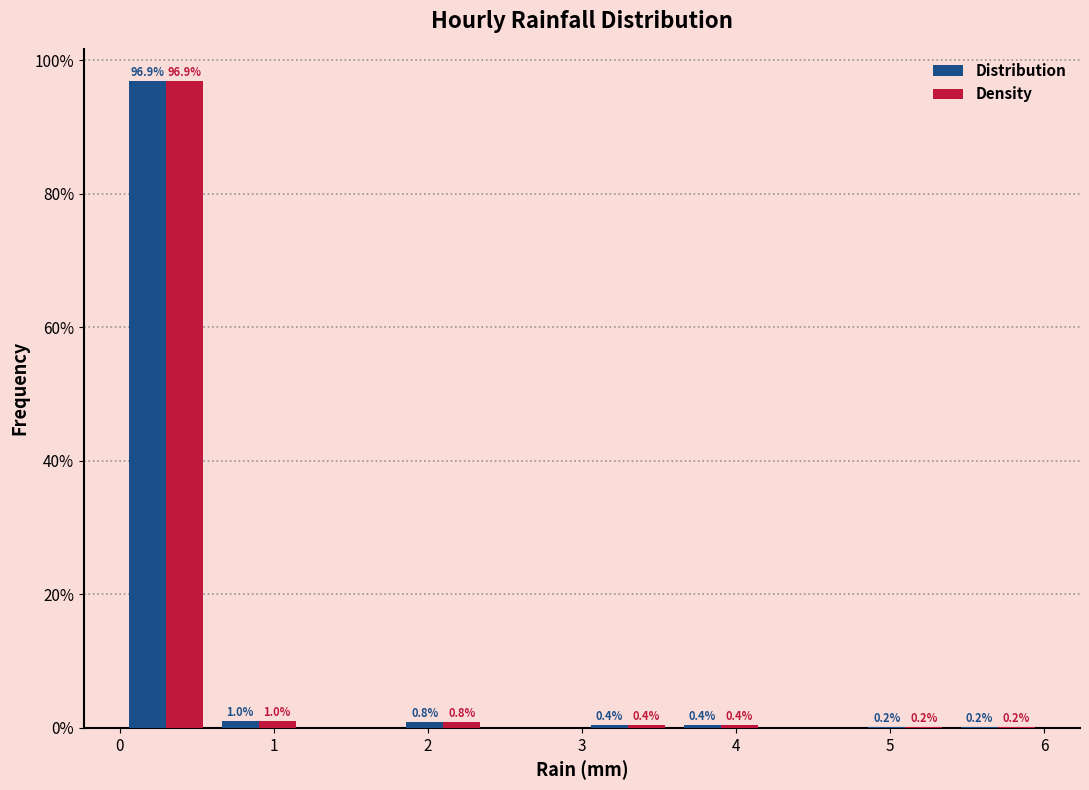

In the Density series, which range on the x-axis has the tallest bar?

0.0 to 0.6